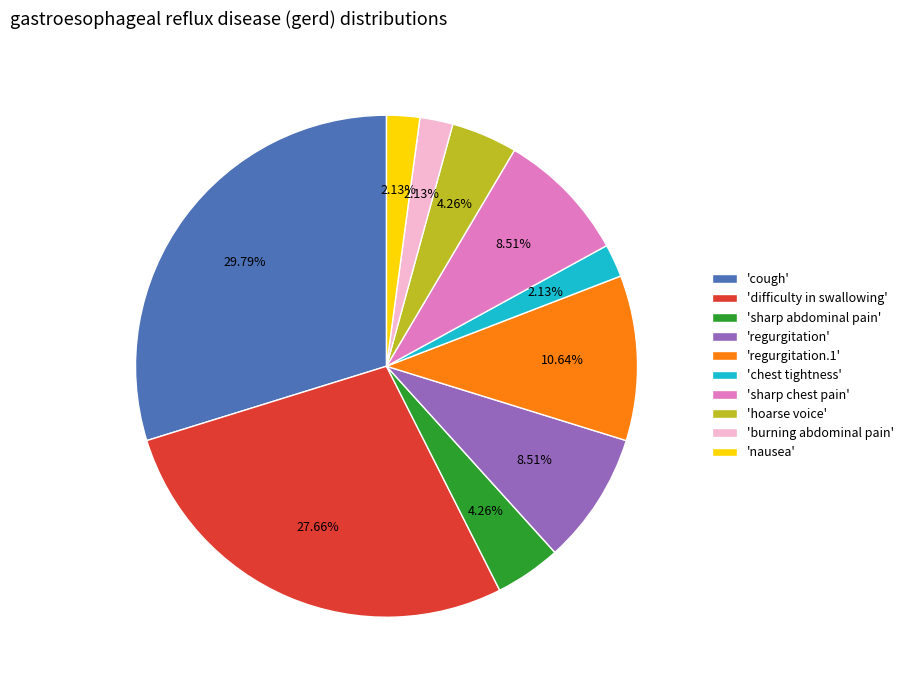

Which slice is the largest?

'cough'